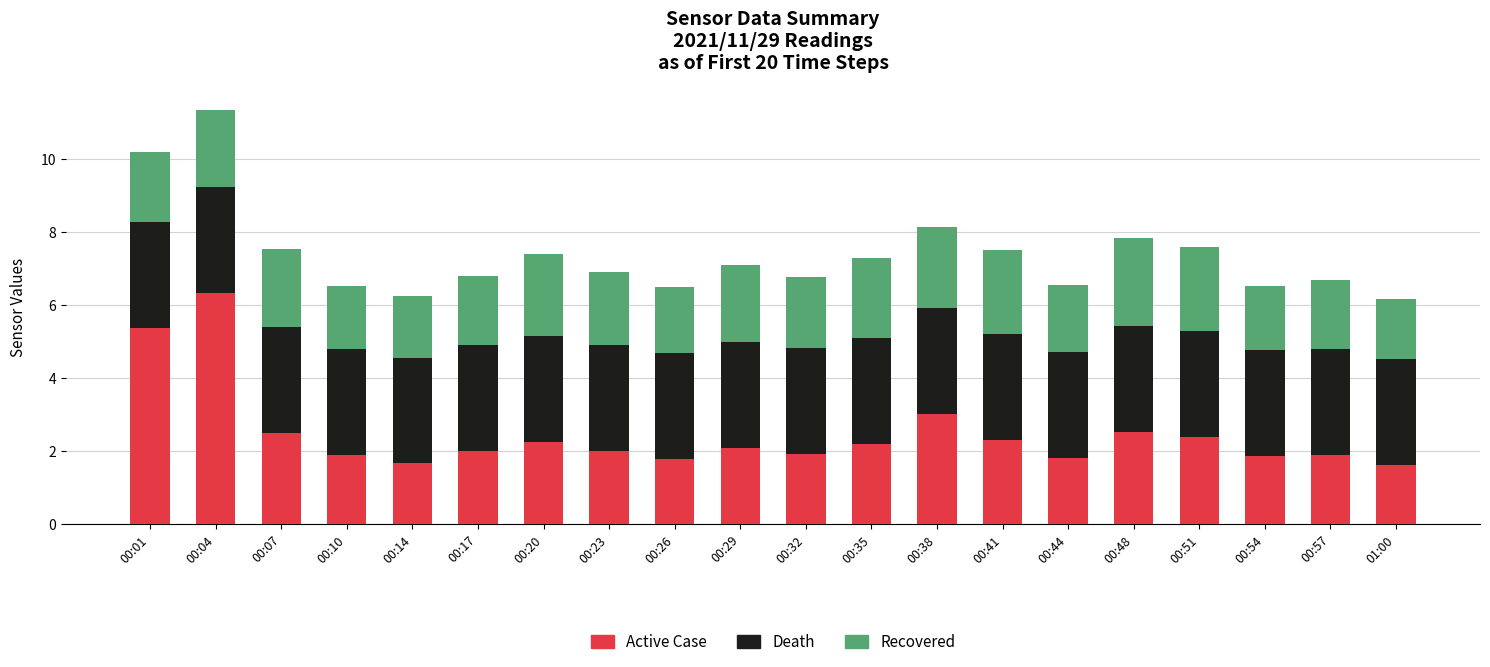

At which category is the sum across all series the highest?

00:04